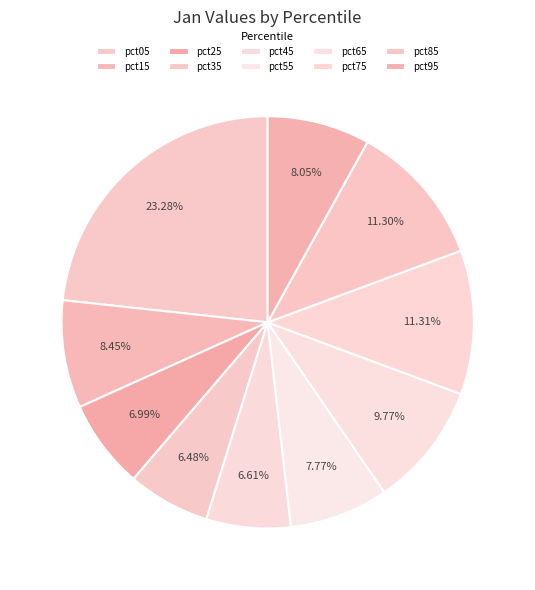

What is the total percentage of pct05 and pct55?

31.1%